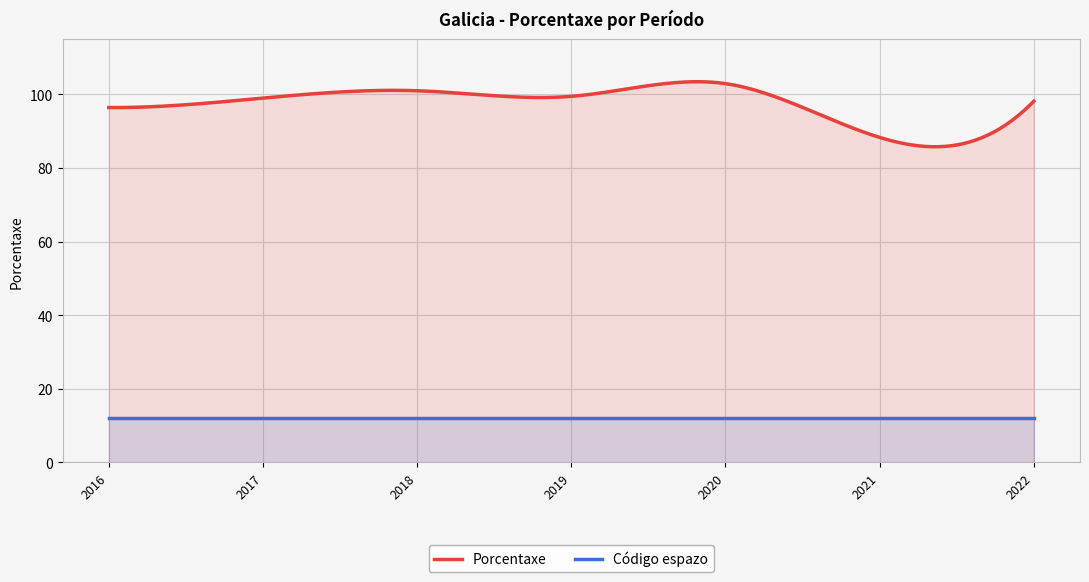

Which series changed the most between 2017 and 2019?

Porcentaxe